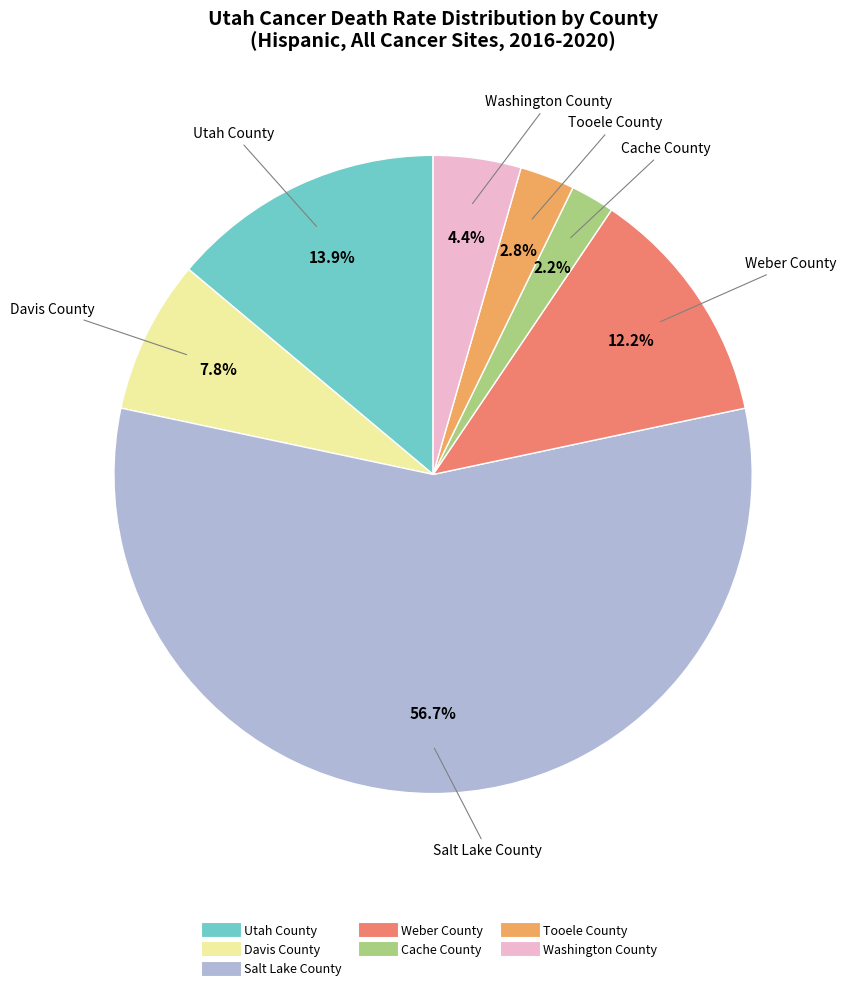

To the nearest percent, what portion does Tooele County represent?

3%